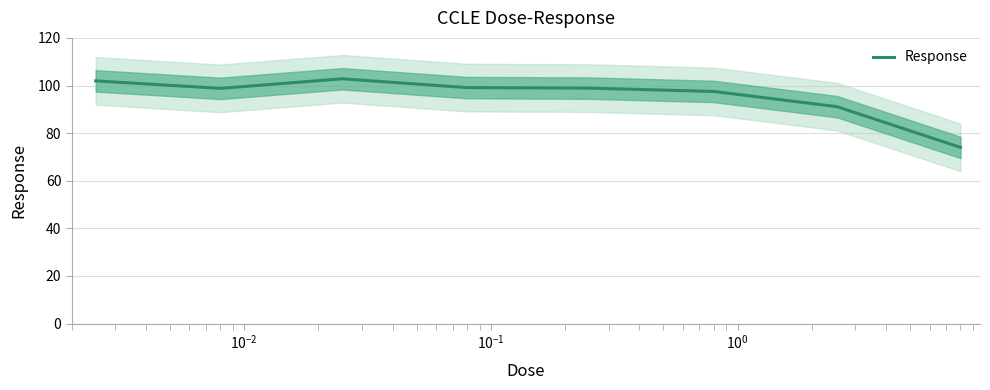

What is the minimum value for Response?

74.0